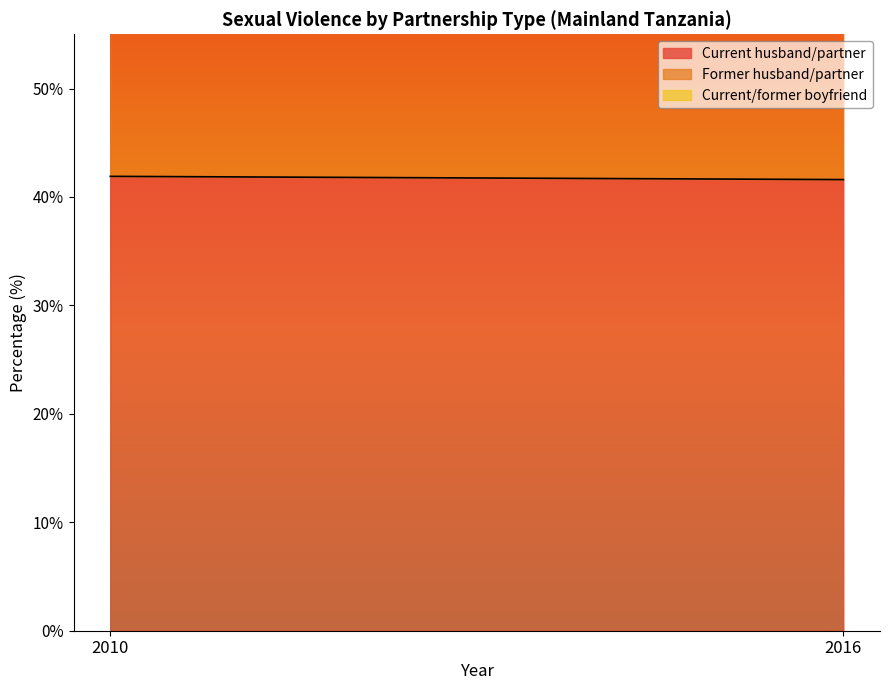

True or false: Former husband/partner has a value of 34.4 at 2016.

True